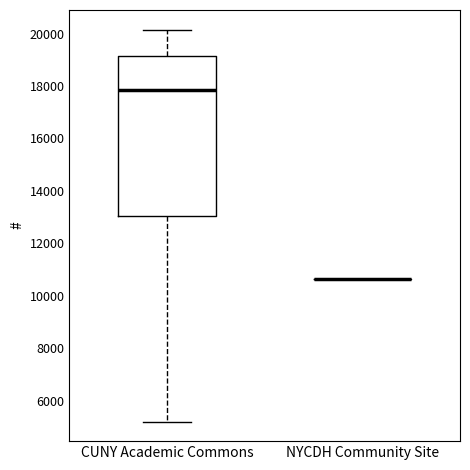

Reading left to right, transcribe this box plot: for each box, give where its median line is, the range the box spans, and where its two whiskers end, as read against the y-axis. The values are not printed on the chart, so give them approximately, as read against the axis.

CUNY Academic Commons: median 17800, box 13000 to 19200, whiskers 5200 to 20200
NYCDH Community Site: box collapsed to a line at 10600, whiskers 10600 to 10600